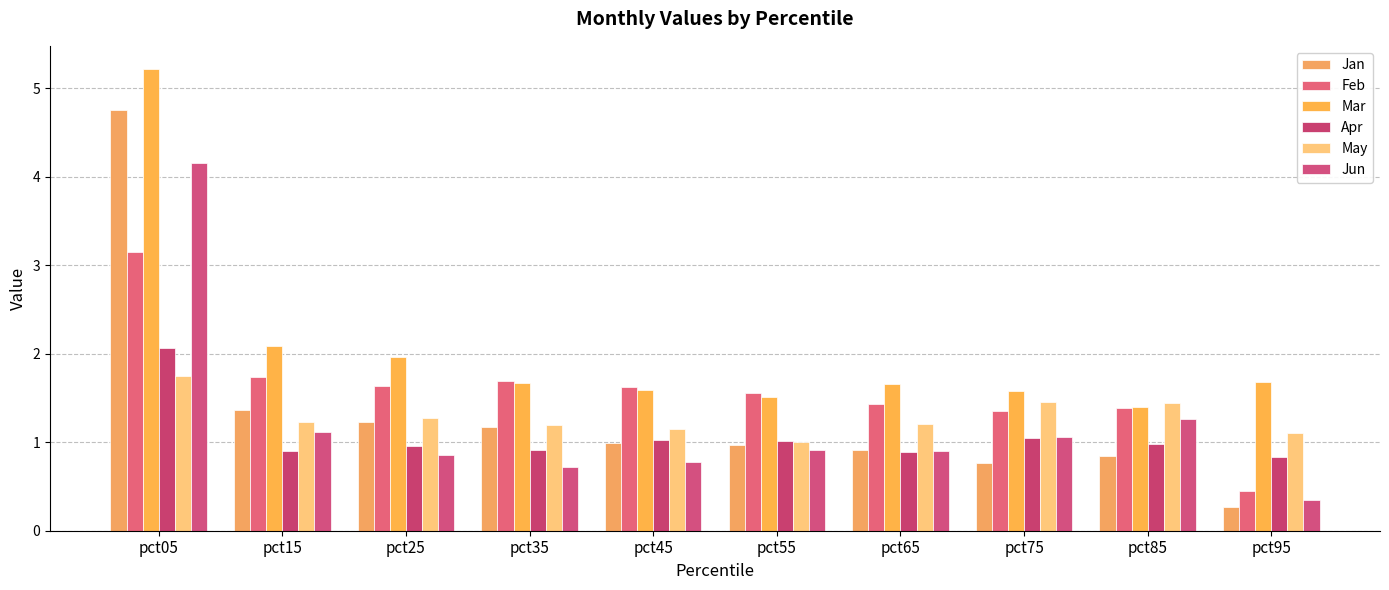

What is the difference between the maximum and second lowest values in the May series?

0.6